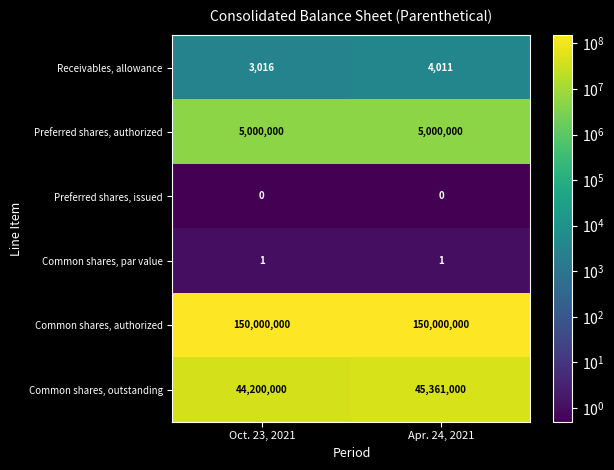

Between Oct. 23, 2021 and Apr. 24, 2021, which series saw the biggest shift?

Common shares, outstanding